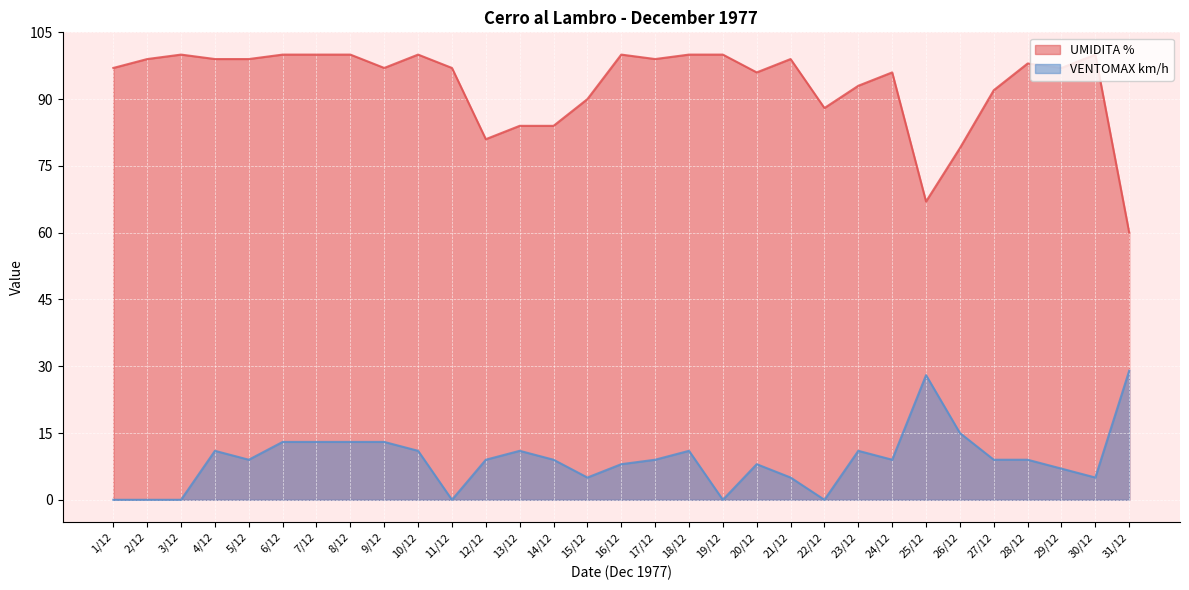

What is the label of the 19th point from the left?

19/12